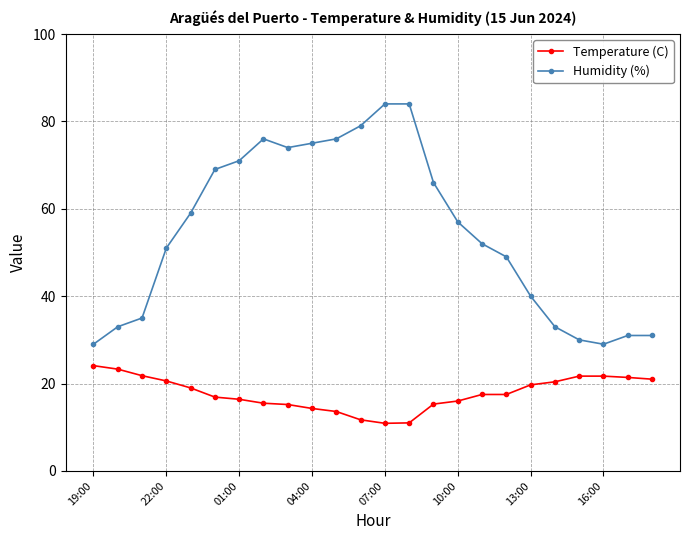

What is the value of the Humidity (%) point at the 9th from the left?

74.0